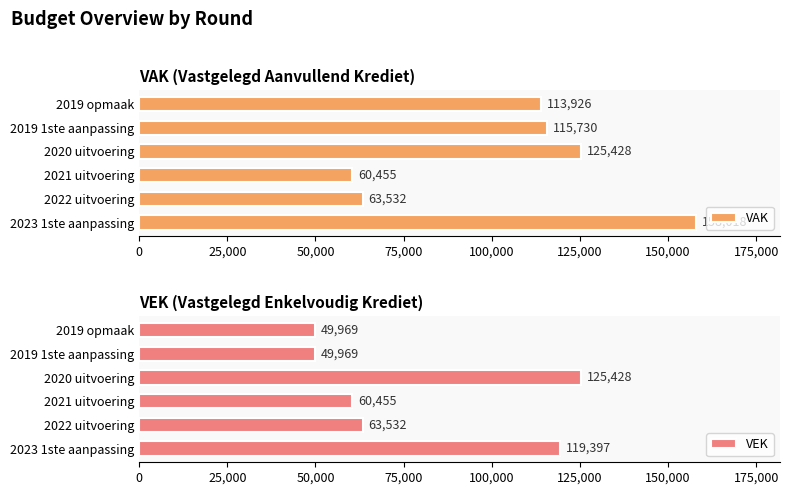

The VAK series shows 179610 at 2019 opmaak. True or false?

False